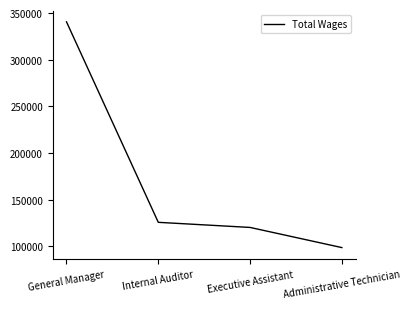

Is it true that the value at Administrative Technician is 98485?

True